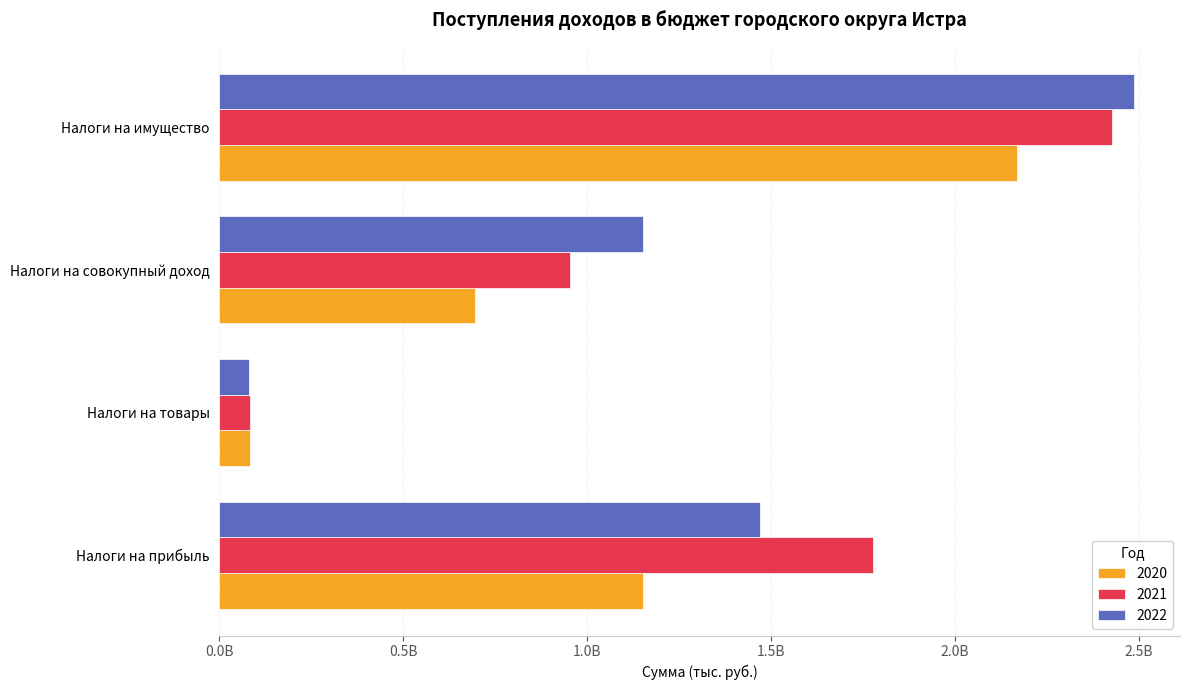

At which label does 2020 first exceed 1?

Налоги на прибыль